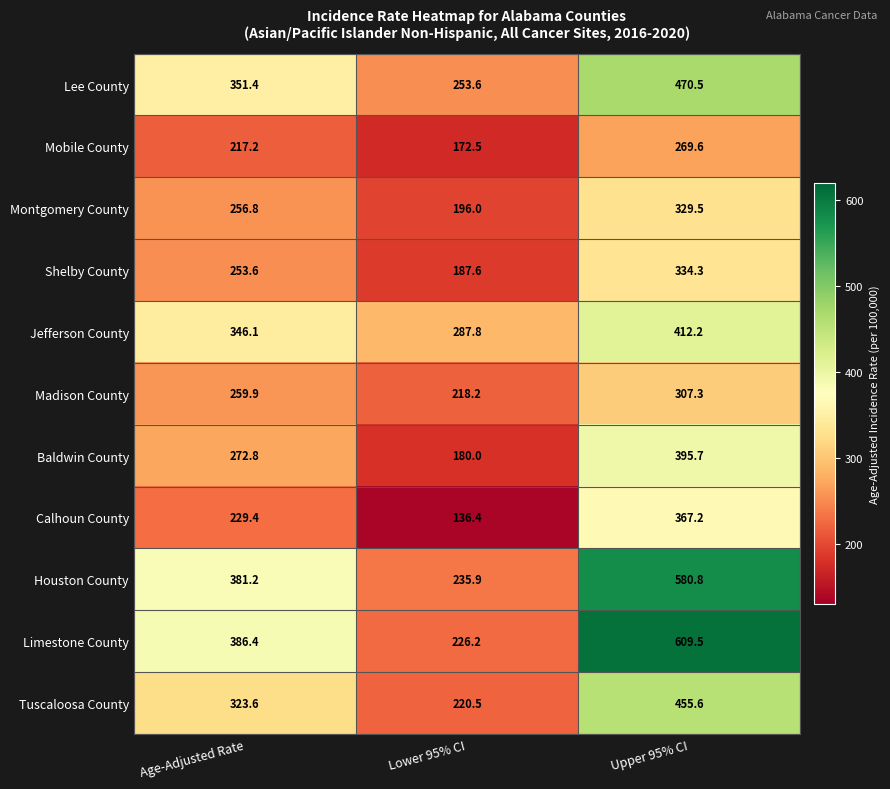

What is the approximate value of Mobile County at Lower 95% CI?

172.5